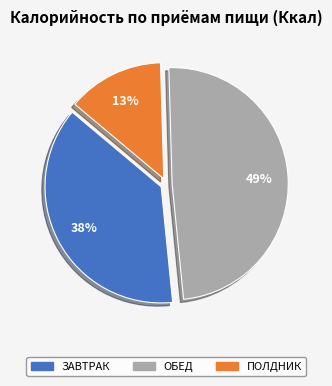

Between ПОЛДНИК and ОБЕД, which is larger?

ОБЕД